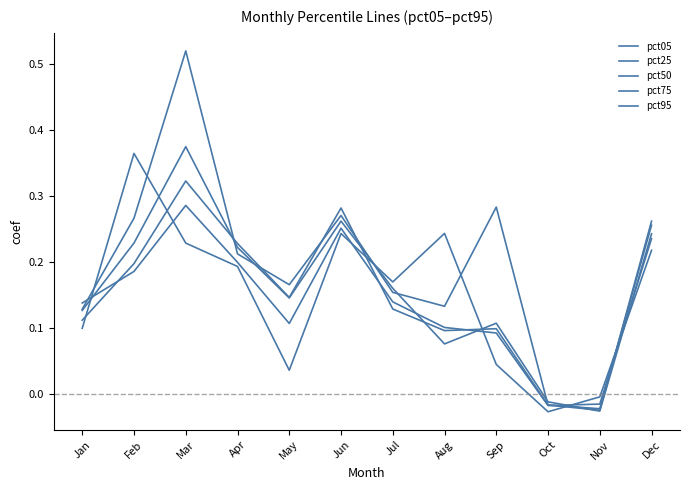

Is this an area chart (filled region under the line)?

No